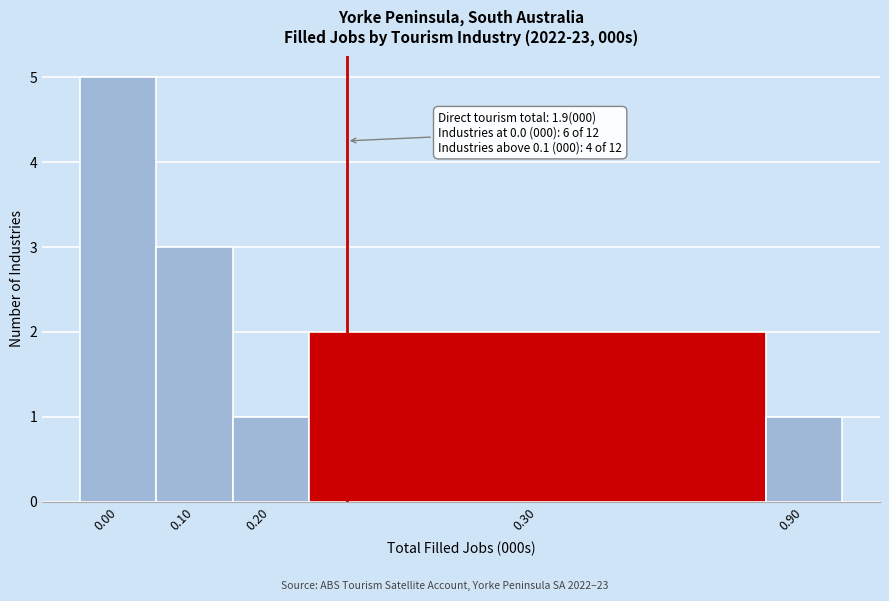

Reading right to left, list all the values displayed in this chart.

0.90=1	0.30=2	0.20=1	0.10=3	0.00=5